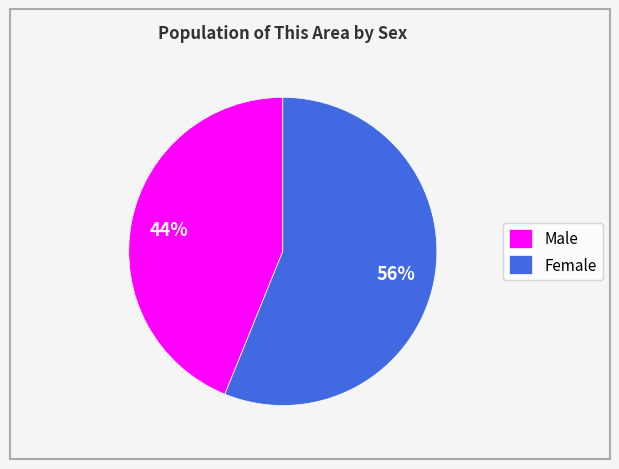

Which slice is the largest?

Female